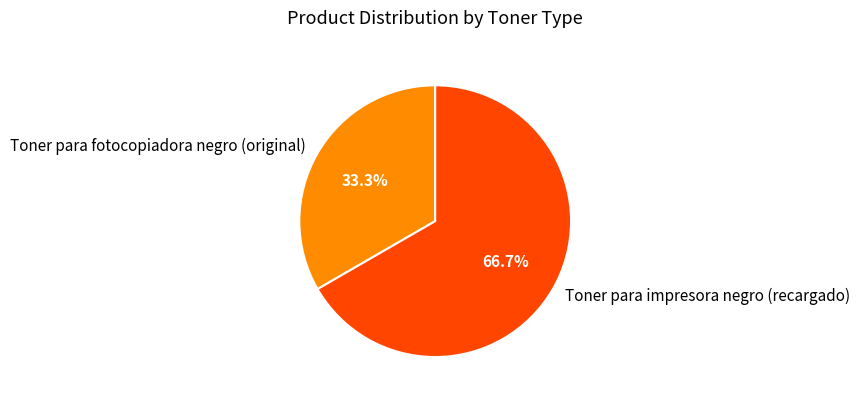

Which has a higher value, Toner para fotocopiadora negro (original) or Toner para impresora negro (recargado)?

Toner para impresora negro (recargado)